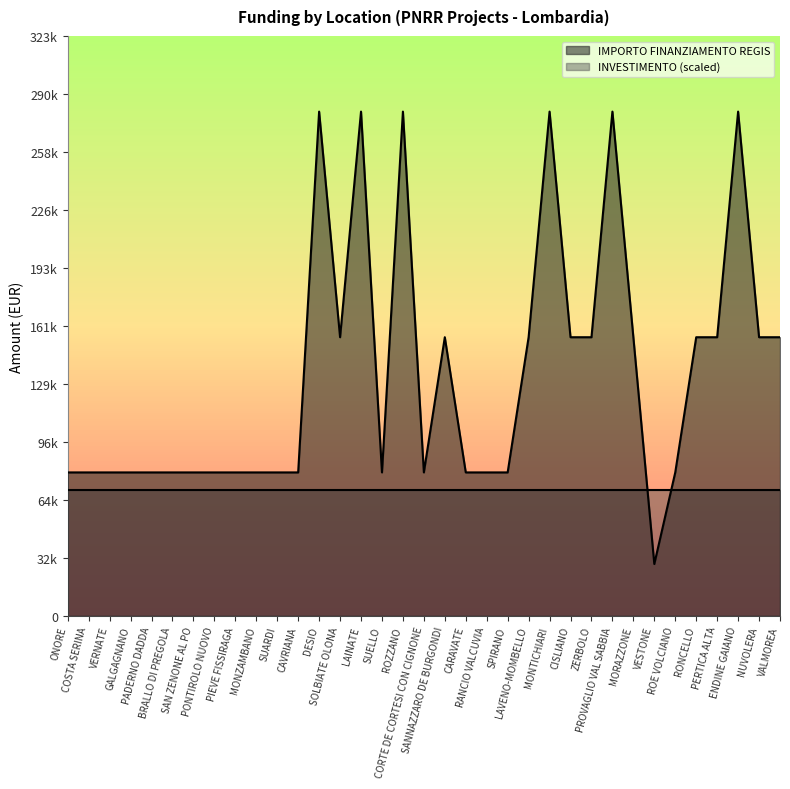

Rank the categories by value from lowest to highest.

VESTONE, ONORE, COSTA SERINA, VERNATE, GALGAGNANO, PADERNO DADDA, BRALLO DI PREGOLA, SAN ZENONE AL PO, PONTIROLO NUOVO, PIEVE FISSIRAGA, MONZAMBANO, SUARDI, CAVRIANA, SUELLO, CORTE DE CORTESI CON CIGNONE, CARAVATE, RANCIO VALCUVIA, SPIRANO, ROE VOLCIANO, SOLBIATE OLONA, SANNAZZARO DE BURGONDI, LAVENO-MOMBELLO, CISLIANO, ZERBOLO, MORAZZONE, RONCELLO, PERTICA ALTA, NUVOLERA, VALMOREA, DESIO, LAINATE, ROZZANO, MONTICHIARI, PROVAGLIO VAL SABBIA, ENDINE GAIANO